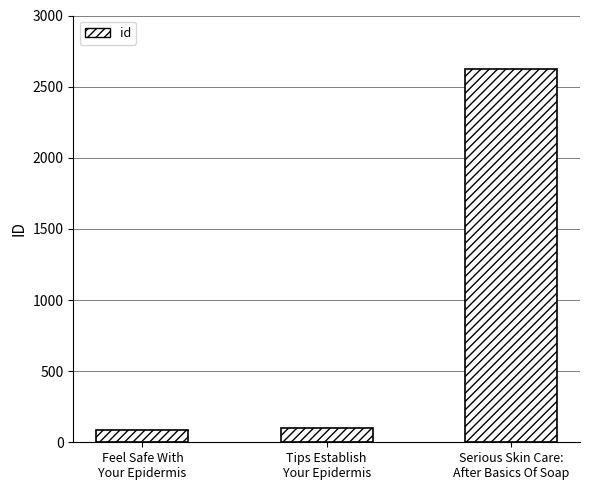

The value at Tips Establish
Your Epidermis is 101. True or false?

True